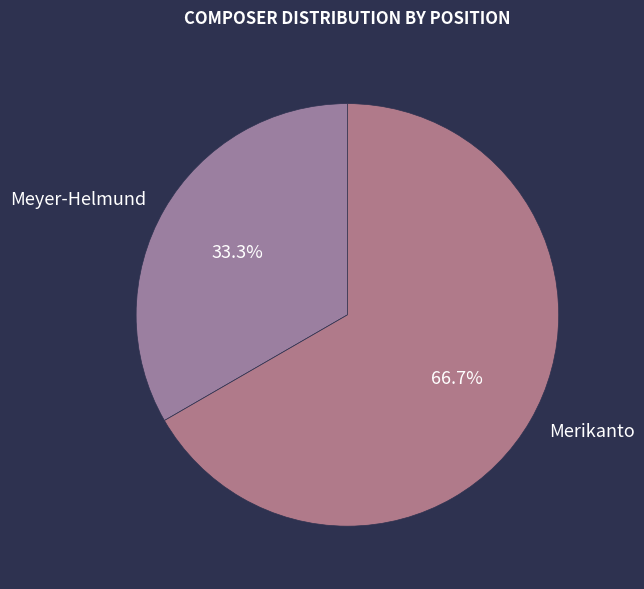

To the nearest percent, what is the difference between the Meyer-Helmund and Merikanto slice percentages?

33%